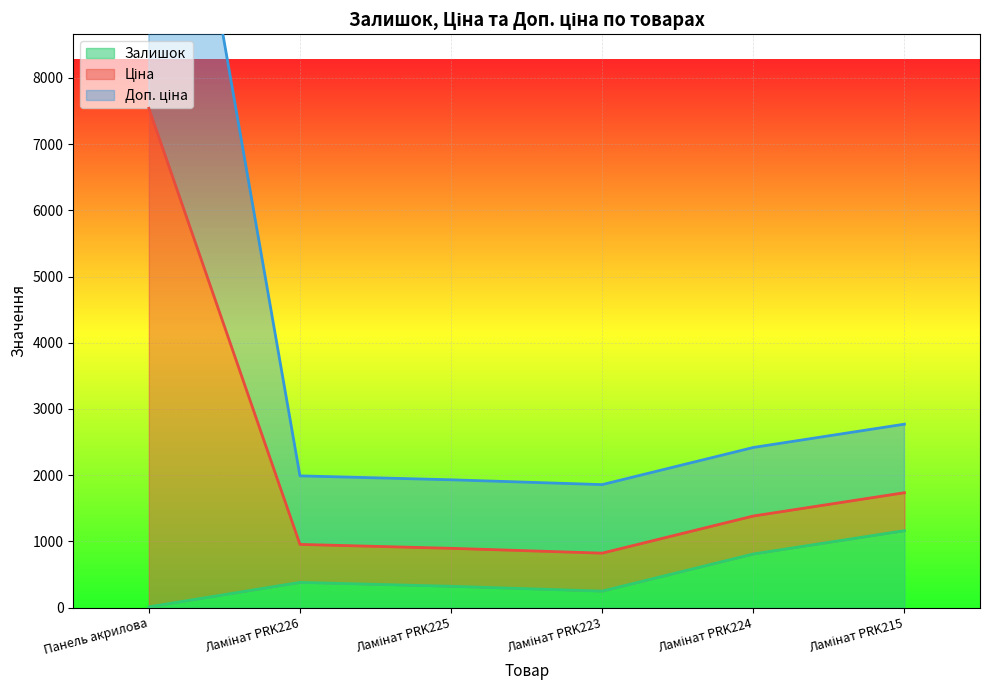

What is the maximum value for Залишок?

1162